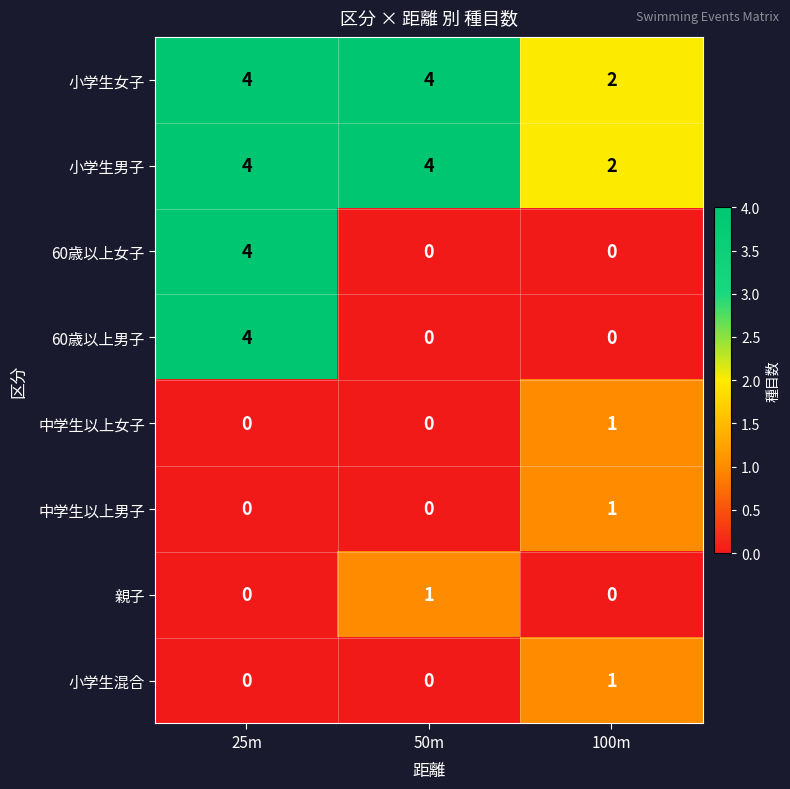

At how many categories does at least one series exceed 3?

2